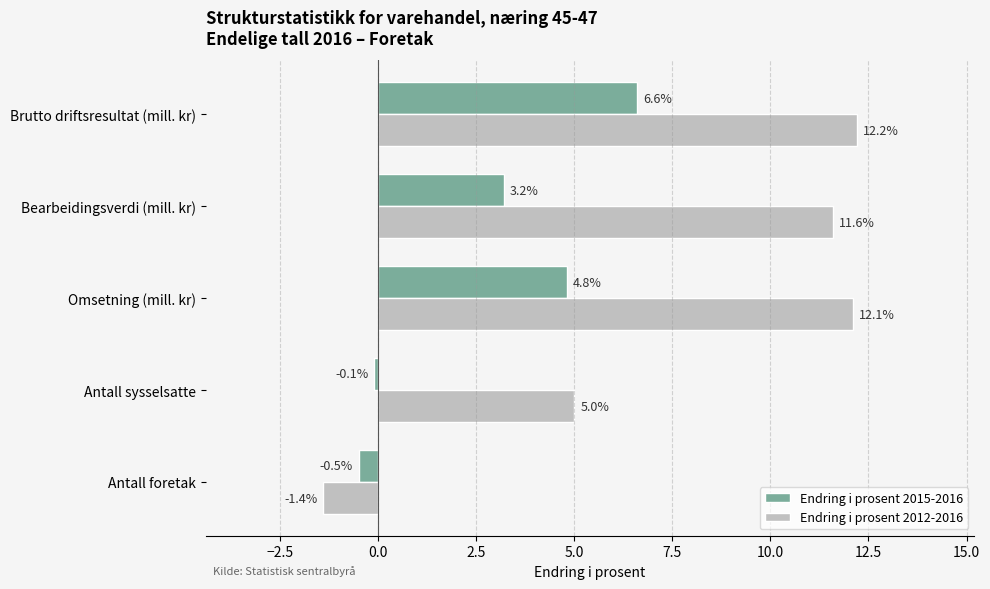

At how many categories does at least one series exceed 8?

3